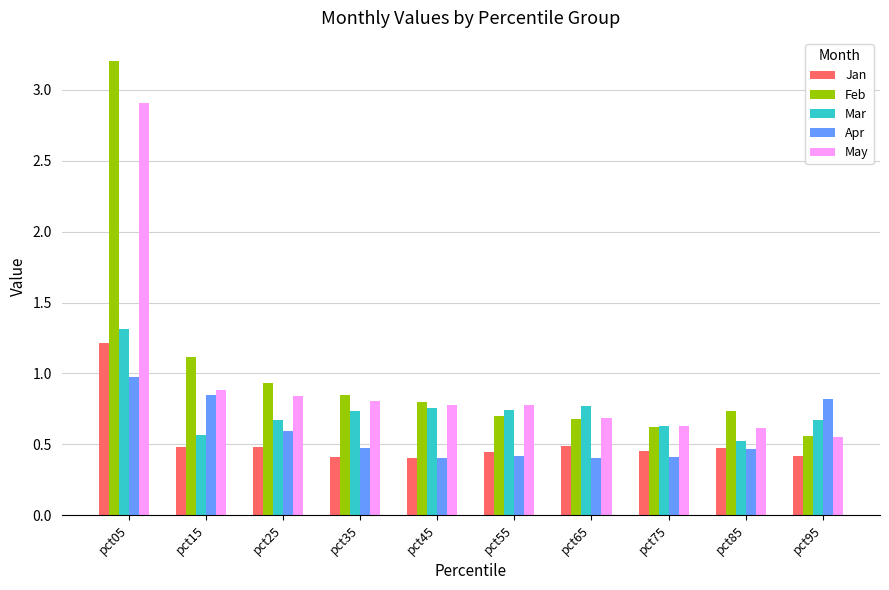

How many bars are there in each group?

5